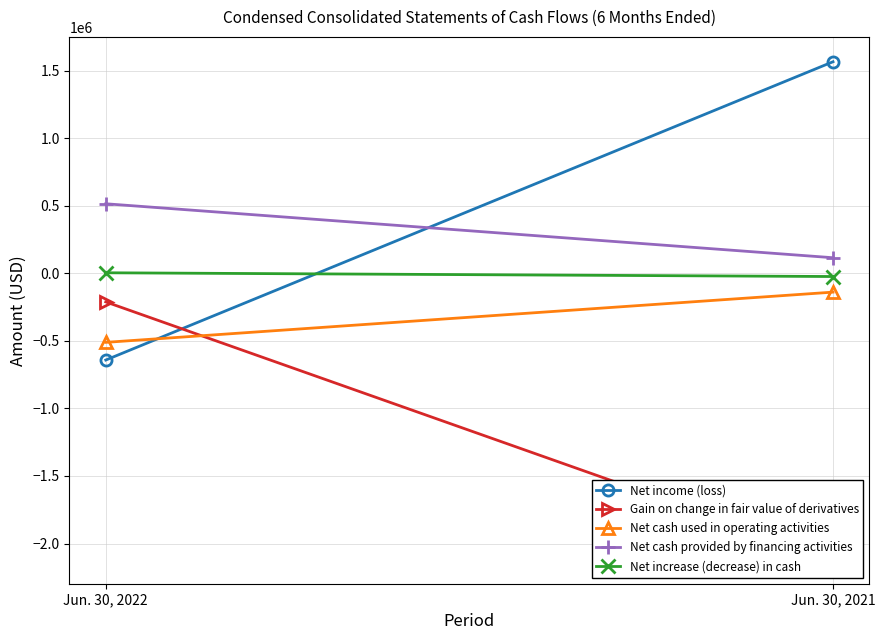

Reading left to right, transcribe all the data shown in this chart.

Net income (loss): -641720	1566309
Gain on change in fair value of derivatives: -211345	-2113589
Net cash used in operating activities: -510873	-139086
Net cash provided by financing activities: 515000	115500
Net increase (decrease) in cash: 4127	-23586